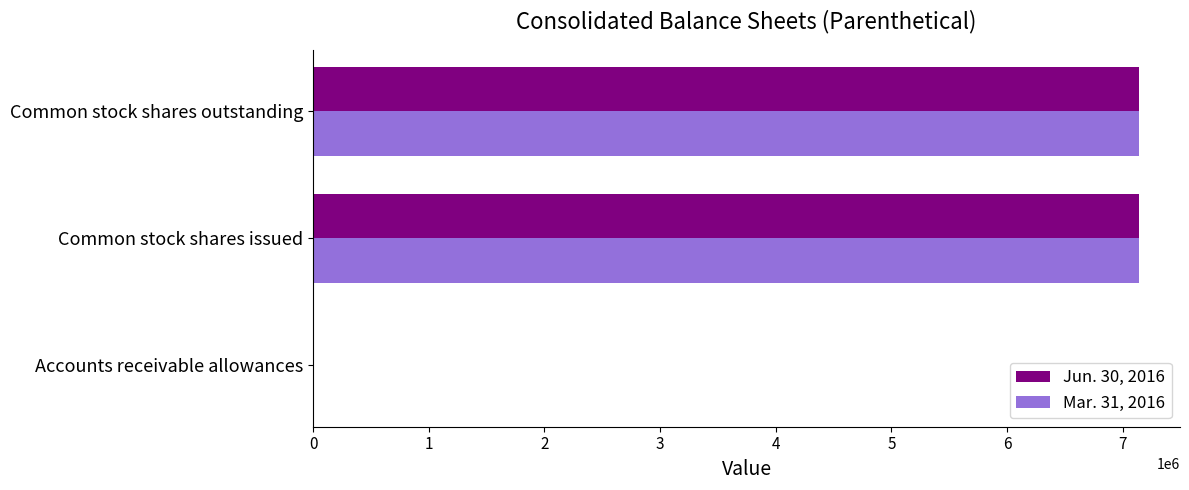

What is the total value across all series at Common stock shares issued?

14275185